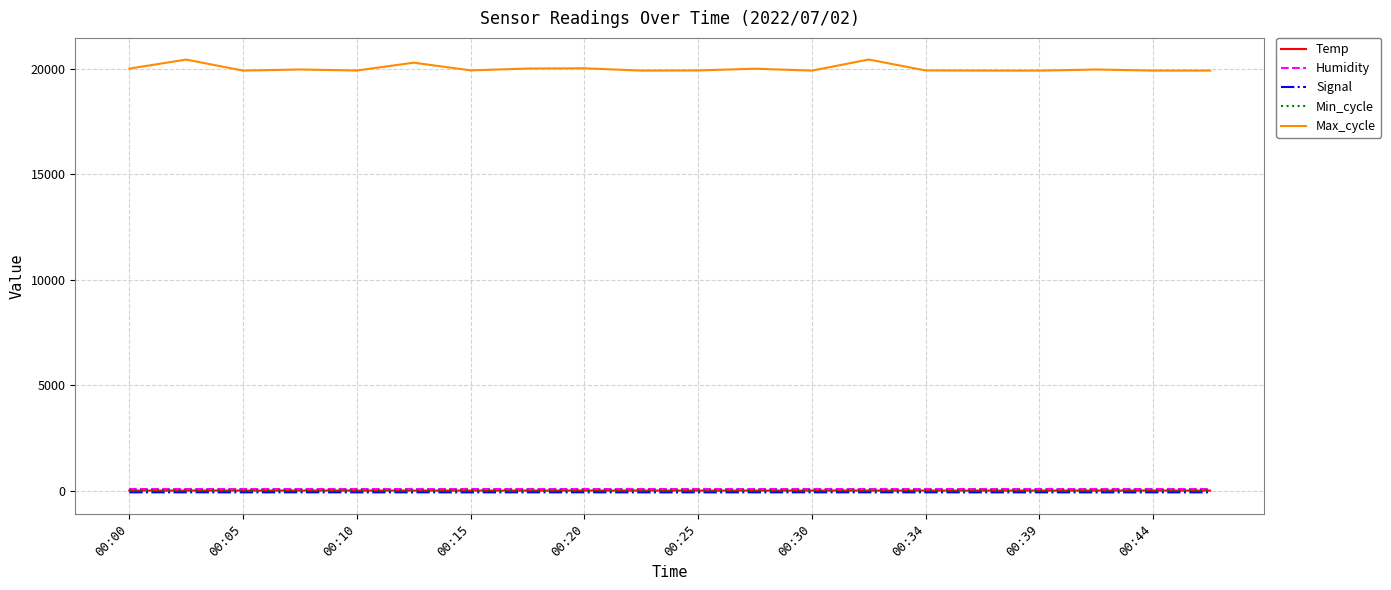

Does the chart display data point markers on the line(s)?

No